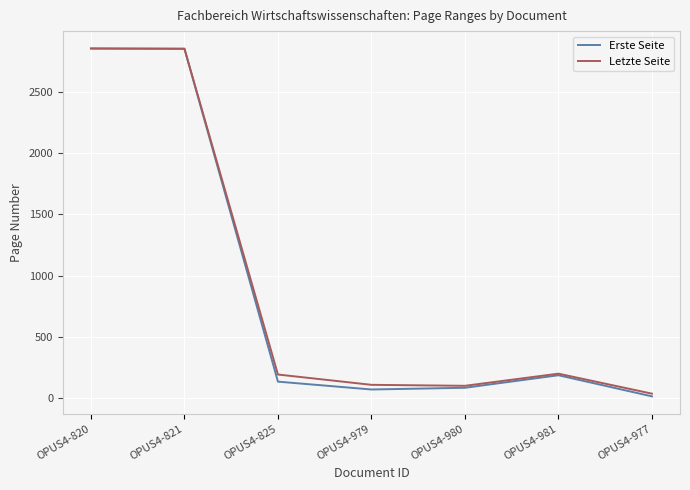

Is the value of Letzte Seite at OPUS4-825 greater than the value of Erste Seite at OPUS4-820?

No